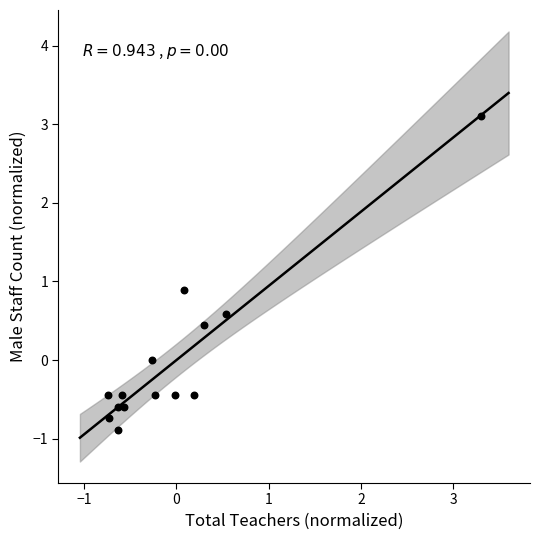

What Y value in the scatter plot is closest to 1?

0.9